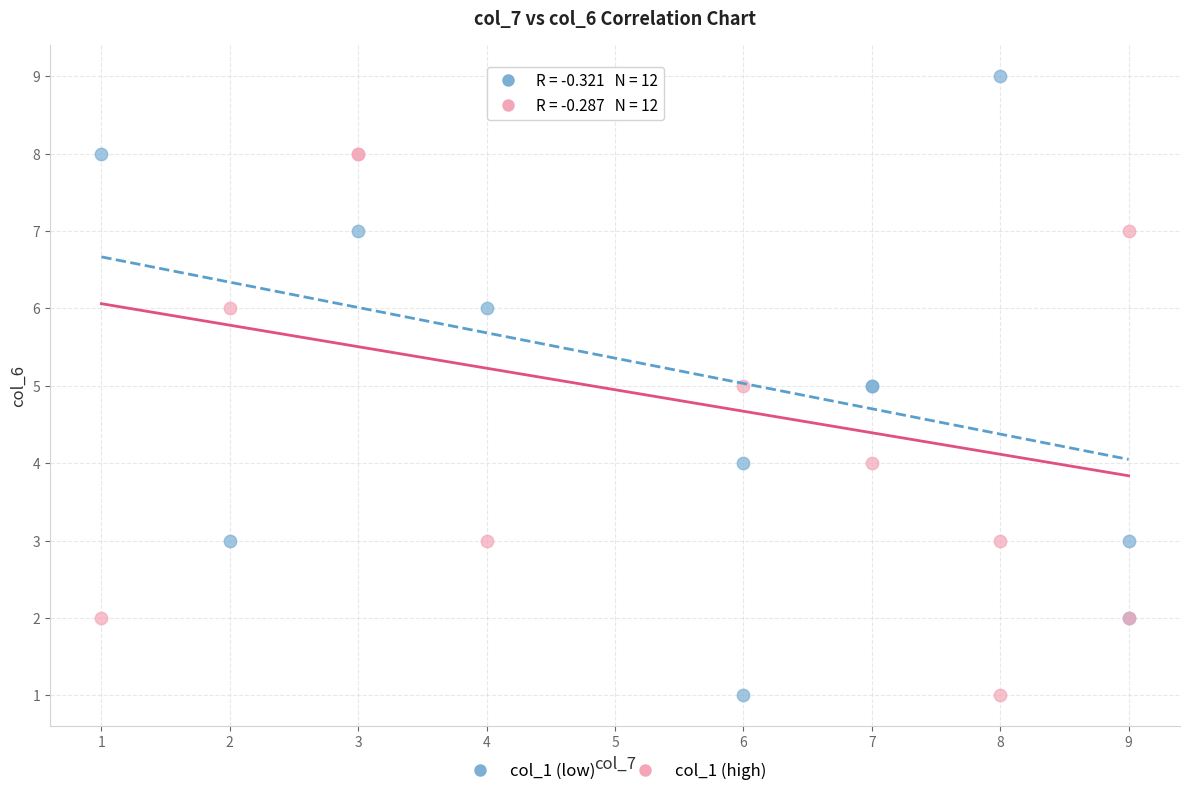

What are all the series names shown in the legend?

col_1 (low), col_1 (high)